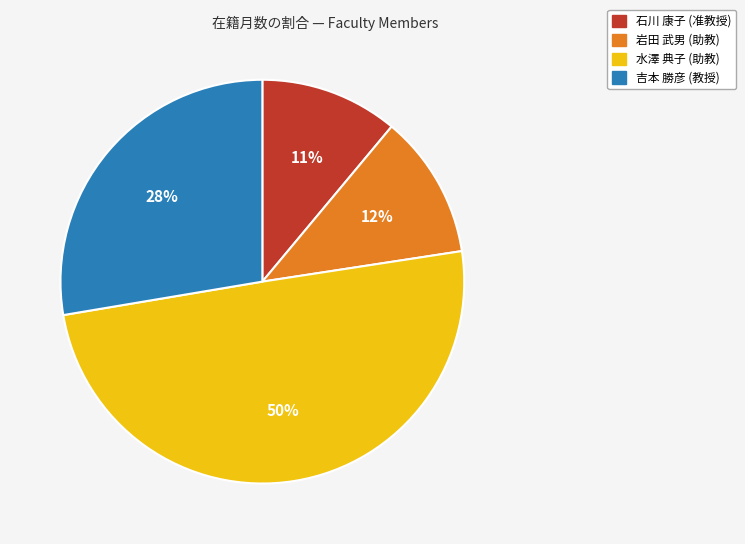

To the nearest percent, what is the average slice percentage?

25%